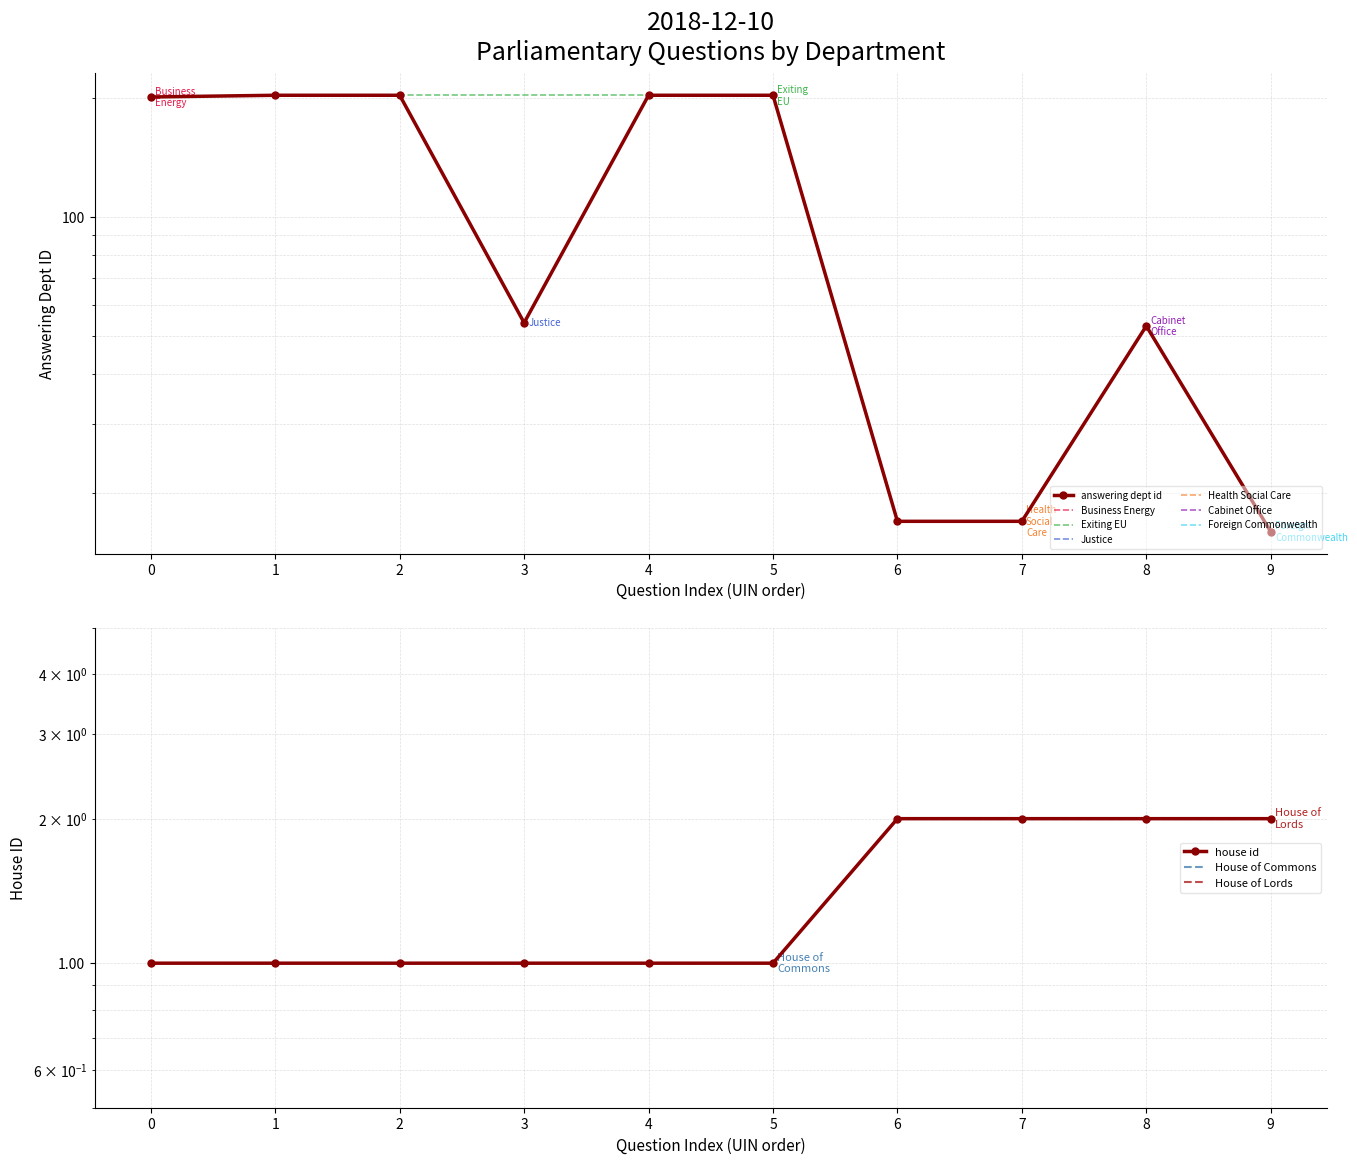

True or false: answering dept id has a value of 14 at 3.

False